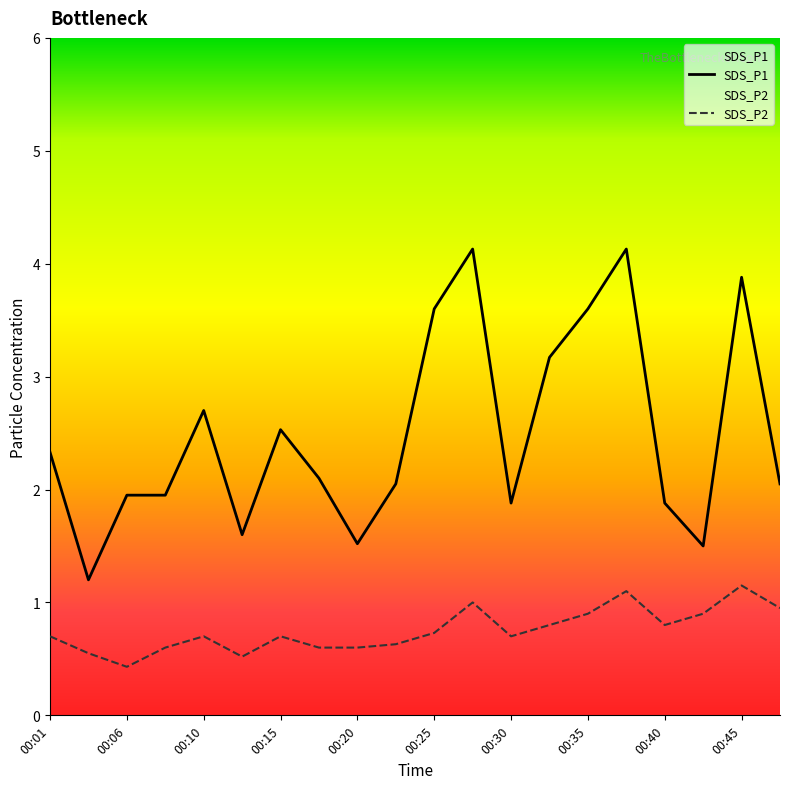

How many lines are shown in the chart?

2